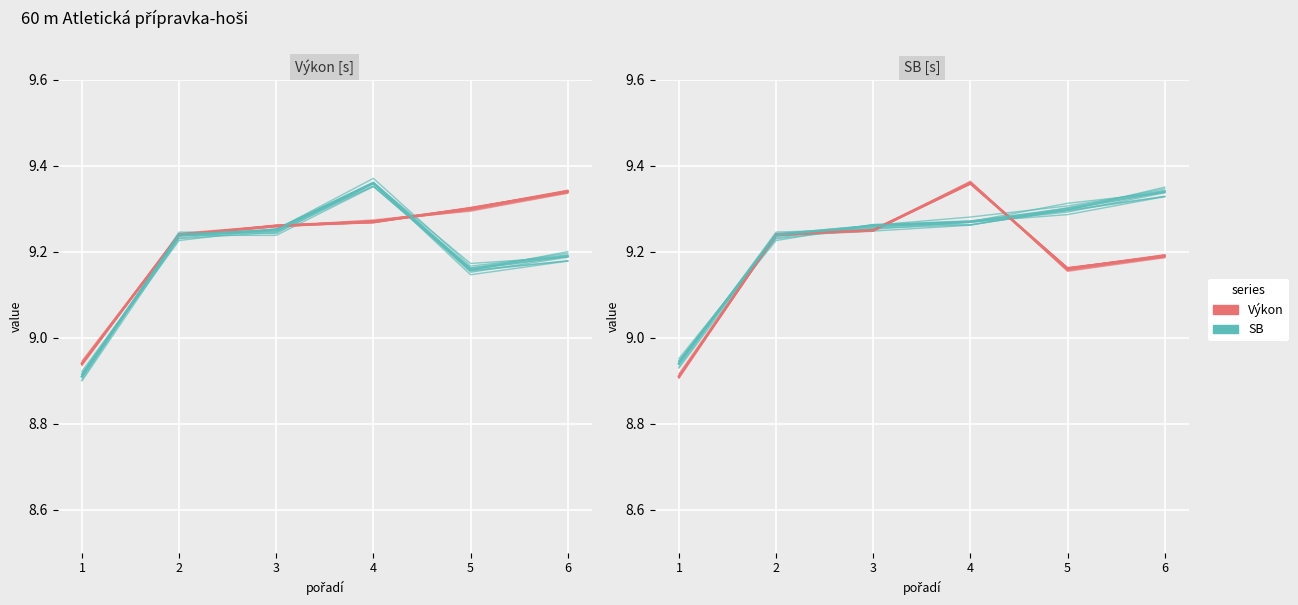

What is the average value of the SB series?

9.2